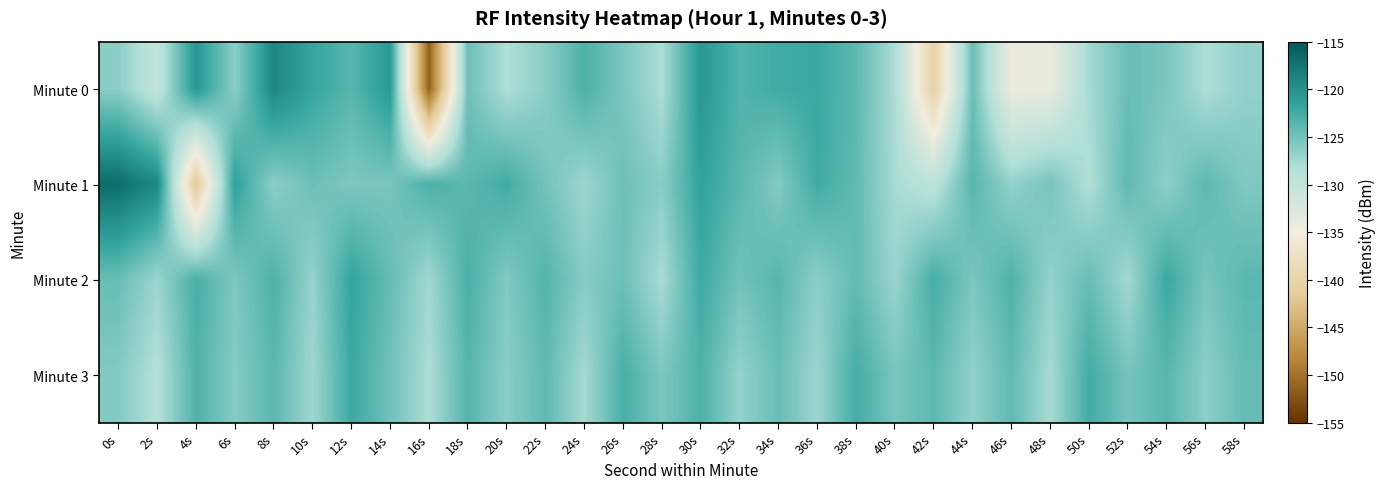

Reading right to left, what are all the values shown in this chart?

Minute 0: 58s=-126.7	56s=-128.2	54s=-125.4	52s=-124.6	50s=-127.7	48s=-133.9	46s=-134.3	44s=-124.6	42s=-140.4	40s=-128.0	38s=-123.9	36s=-122.1	34s=-122.5	32s=-123.3	30s=-120.5	28s=-128.1	26s=-125.4	24s=-123.1	22s=-126.3	20s=-128.2	18s=-124.8	16s=-151.4	14s=-120.7	12s=-123.6	10s=-121.8	8s=-119.1	6s=-126.4	4s=-120.5	2s=-130.0	0s=-126.3
Minute 1: 58s=-125.7	56s=-123.9	54s=-126.5	52s=-124.0	50s=-128.4	48s=-125.2	46s=-126.8	44s=-123.6	42s=-129.3	40s=-127.8	38s=-124.1	36s=-122.4	34s=-125.9	32s=-123.7	30s=-121.5	28s=-126.2	26s=-124.8	24s=-127.3	22s=-125.1	20s=-122.5	18s=-123.9	16s=-123.0	14s=-125.4	12s=-125.6	10s=-124.7	8s=-126.3	6s=-121.4	4s=-141.9	2s=-119.2	0s=-116.9
Minute 2: 58s=-123.8	56s=-125.3	54s=-122.1	52s=-127.6	50s=-124.4	48s=-126.8	46s=-123.2	44s=-125.5	42s=-122.7	40s=-127.1	38s=-124.2	36s=-126.4	34s=-123.6	32s=-125.0	30s=-122.3	28s=-127.9	26s=-124.7	24s=-126.1	22s=-123.4	20s=-125.8	18s=-122.9	16s=-127.5	14s=-124.3	12s=-121.7	10s=-126.9	8s=-123.1	6s=-125.6	4s=-122.8	2s=-127.2	0s=-124.5
Minute 3: 58s=-124.3	56s=-126.4	54s=-123.7	52s=-125.2	50s=-122.5	48s=-127.8	46s=-124.1	44s=-126.7	42s=-123.9	40s=-125.4	38s=-122.6	36s=-127.2	34s=-124.5	32s=-126.8	30s=-123.1	28s=-125.5	26s=-122.8	24s=-127.7	22s=-124.0	20s=-126.3	18s=-123.5	16s=-128.1	14s=-124.9	12s=-122.2	10s=-127.4	8s=-123.8	6s=-126.0	4s=-123.2	2s=-128.6	0s=-125.9